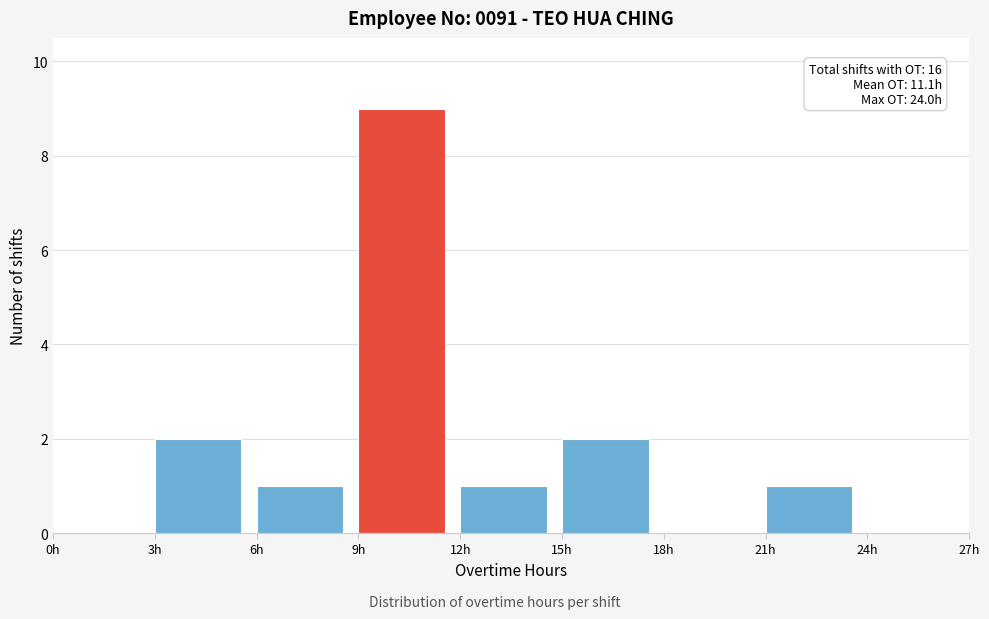

Which range on the x-axis has the tallest bar?

9 to 12